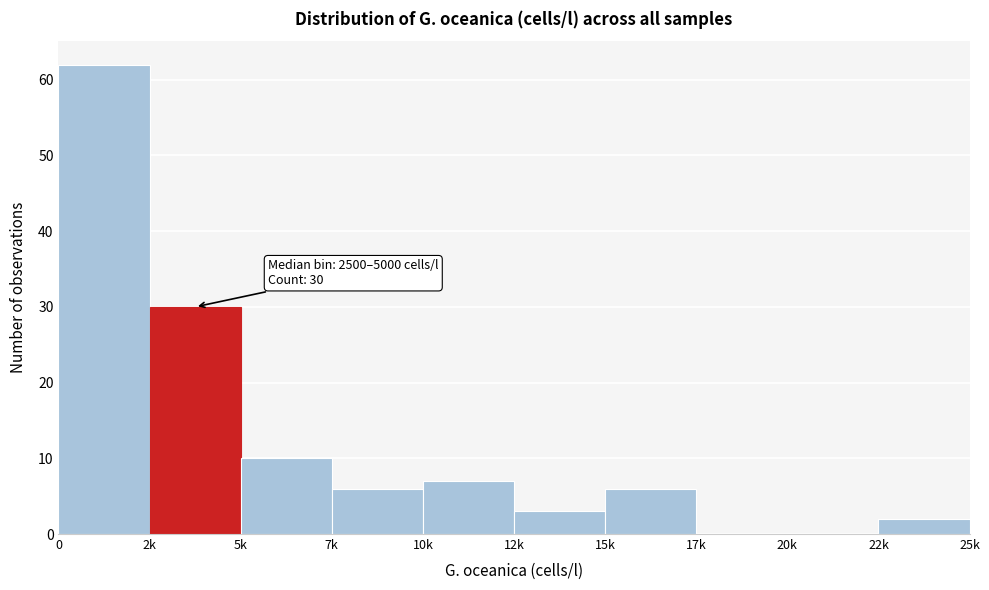

Reading left to right, list all the values displayed in this chart.

0=62	2k=30	5k=10	7k=6	10k=7	12k=3	15k=6	17k=0	20k=0	22k=2